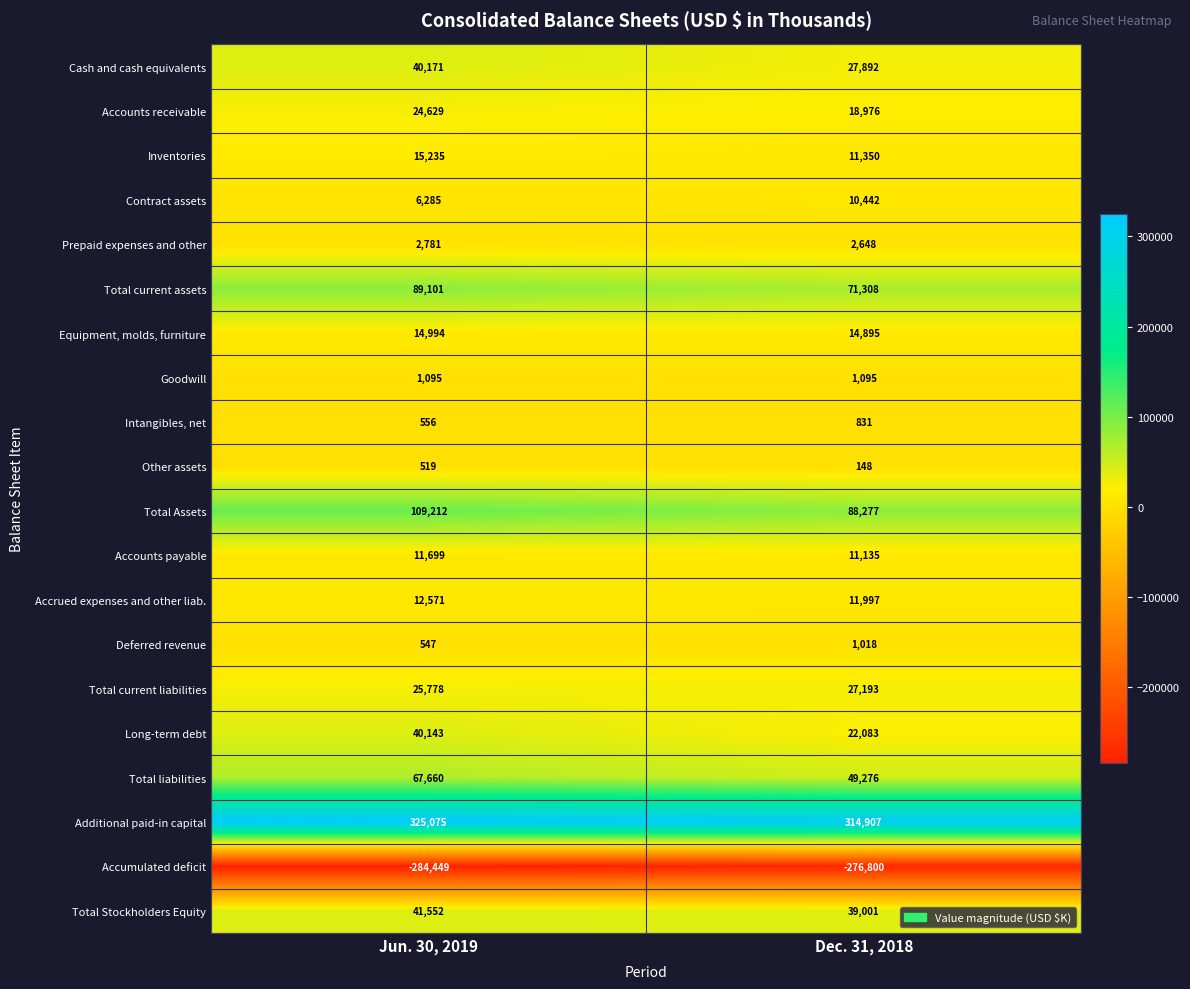

Which series has the widest spread of values?

Total Assets